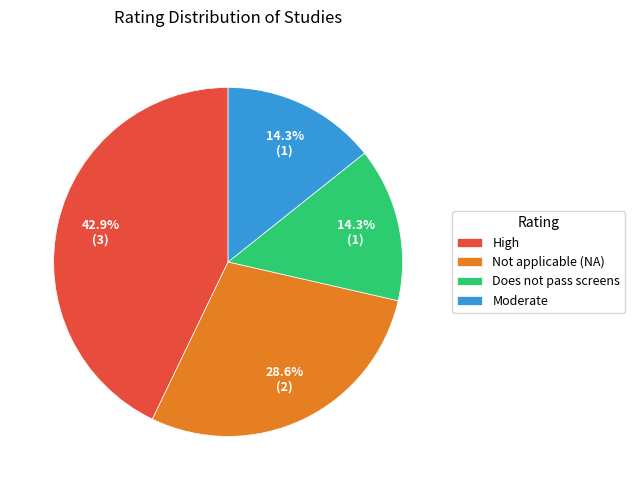

What is the largest slice in the pie chart?

High